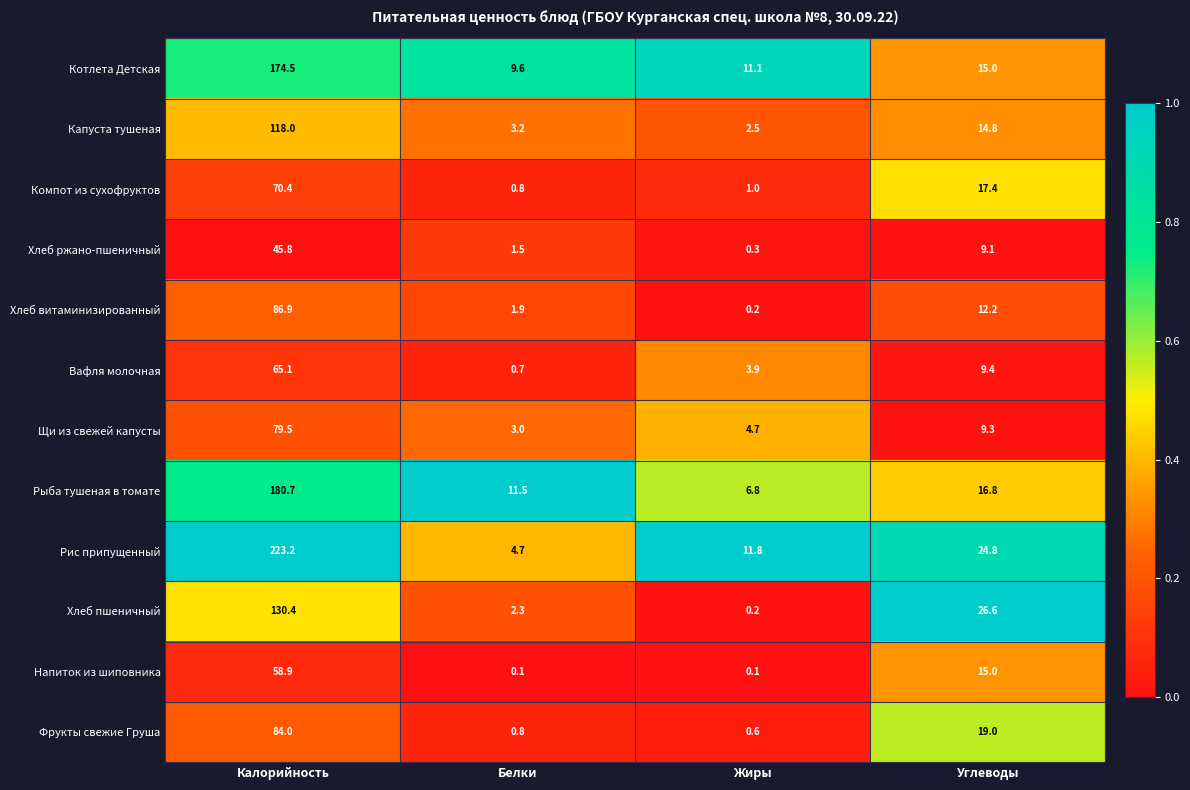

What is the sum of all Котлета Детская values?

210.2